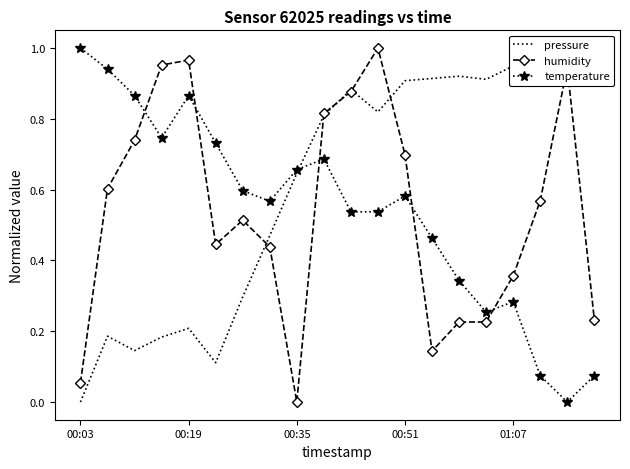

What position from the left is 00:03?

1